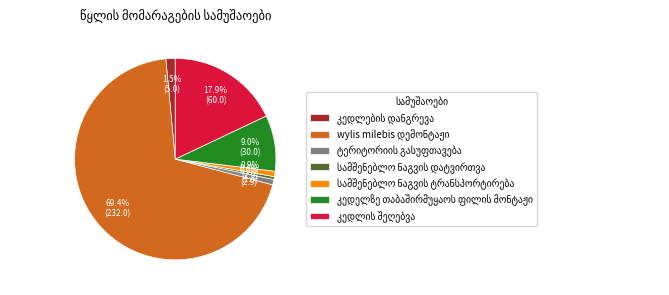

Is there any slice that represents more than half of the pie?

Yes